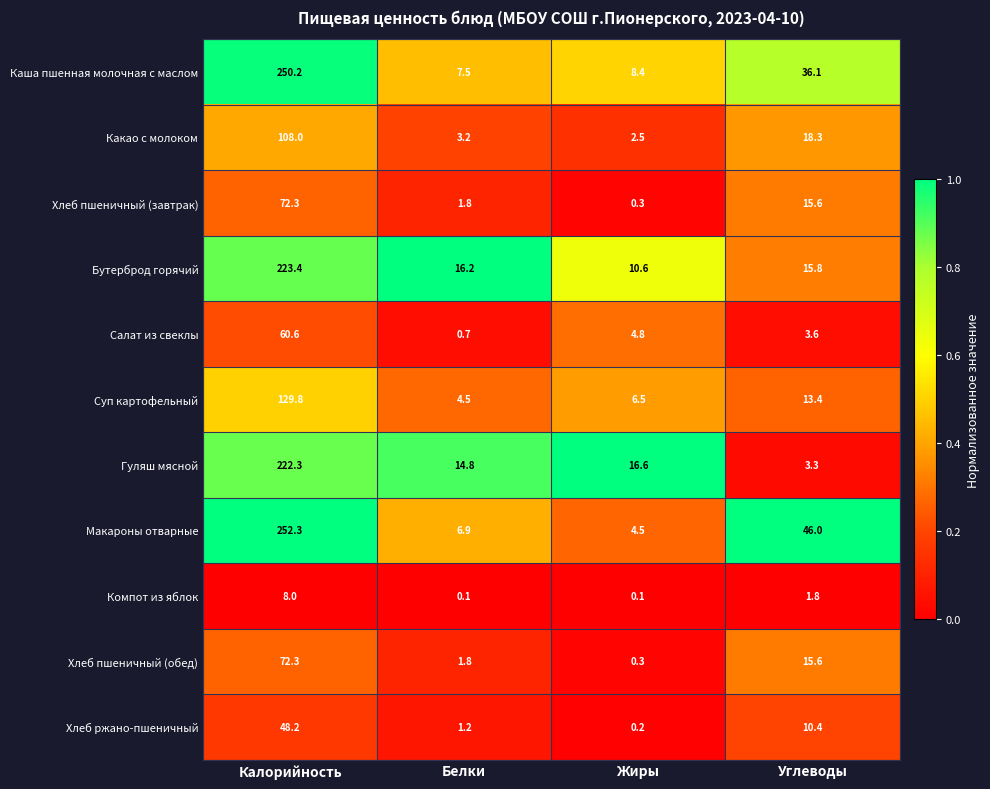

How many series are shown in this chart?

11